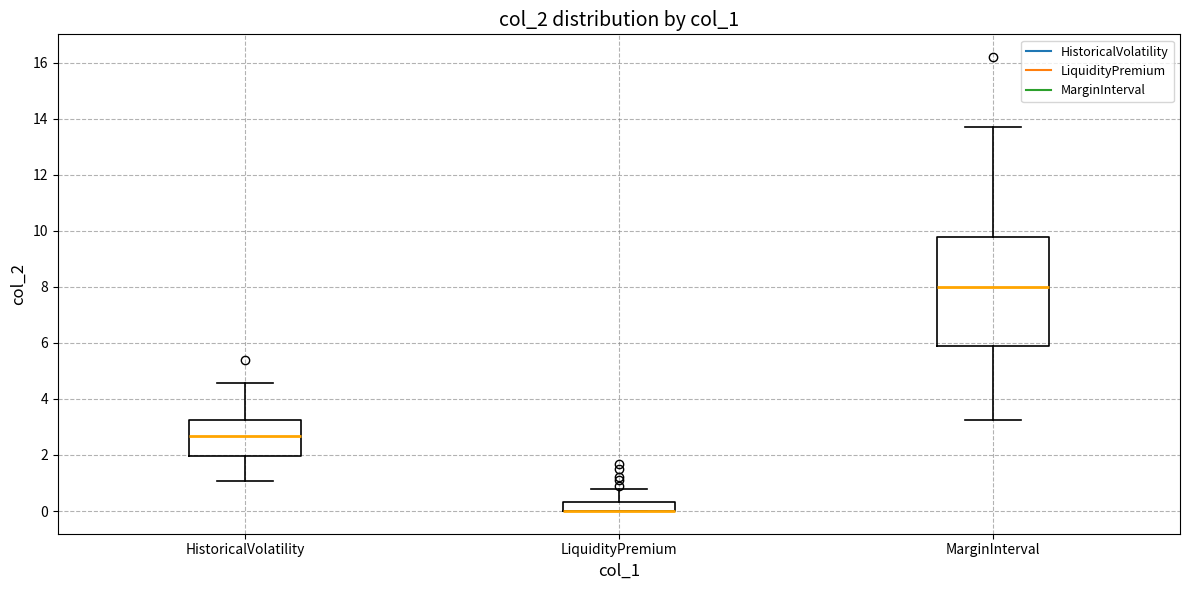

Reading left to right, transcribe this box plot: for each box, give where its median line is, the range the box spans, and where its two whiskers end, as read against the y-axis. The values are not printed on the chart, so give them approximately, as read against the axis.

HistoricalVolatility: median 2.6, box 2.0 to 3.2, whiskers 1.0 to 4.6
LiquidityPremium: median 0.0 (drawn on the box's lower edge), box 0.0 to 0.4, whiskers 0.0 to 0.8
MarginInterval: median 8.0, box 6.0 to 9.8, whiskers 3.2 to 13.8